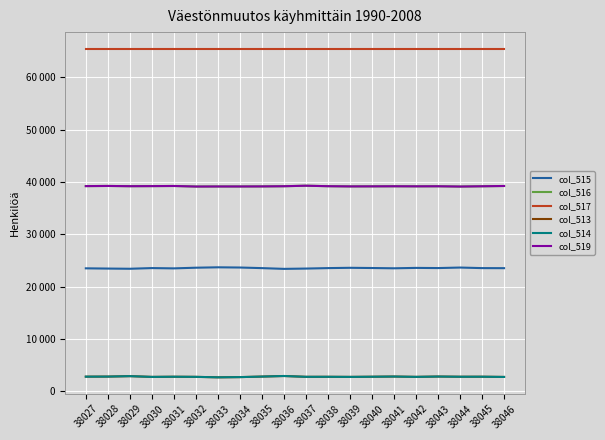

Which category has the highest value across all series?

38027